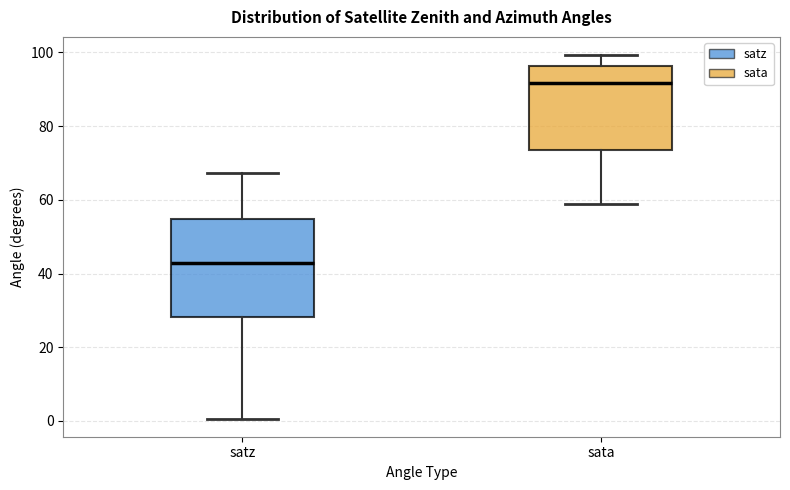

Which box has the highest median line?

sata